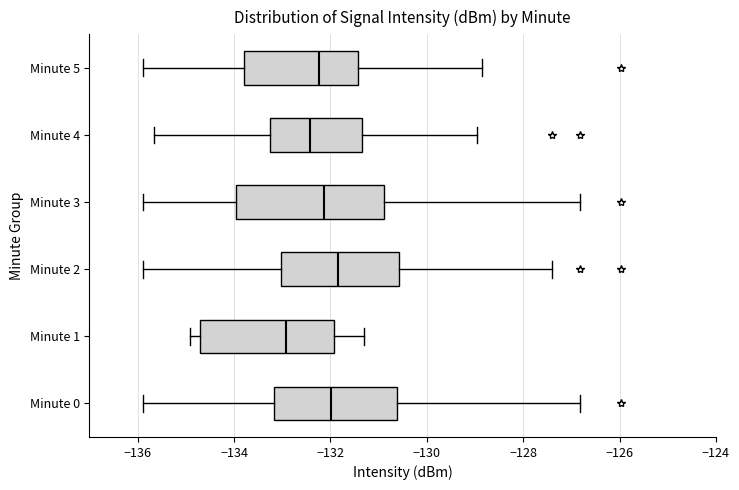

Comparing the boxes themselves (not the whiskers), which one is the widest?

Minute 3